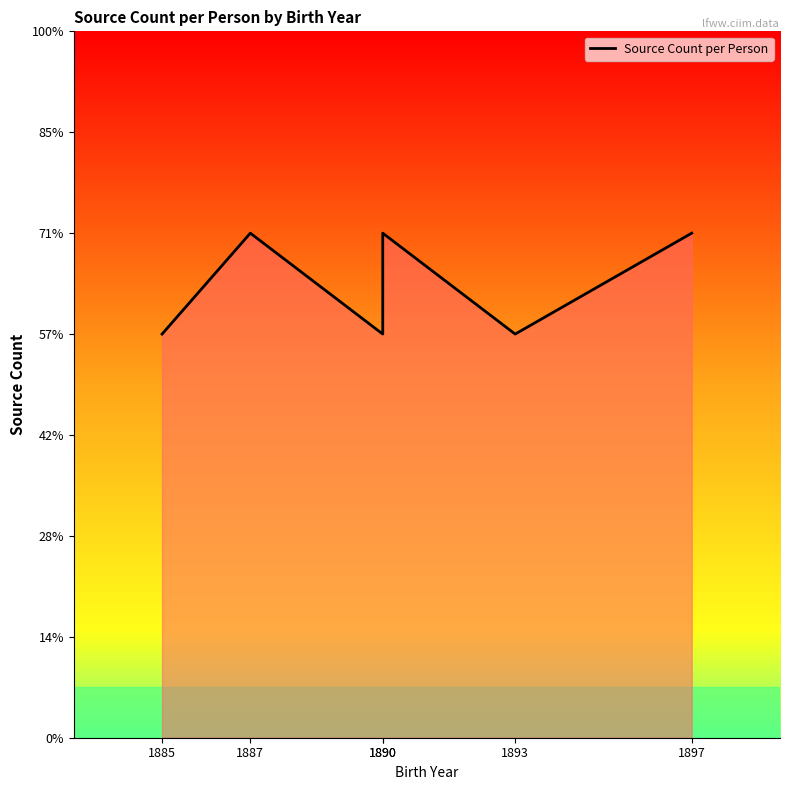

True or false: the data has more than 0 interior local peaks.

True